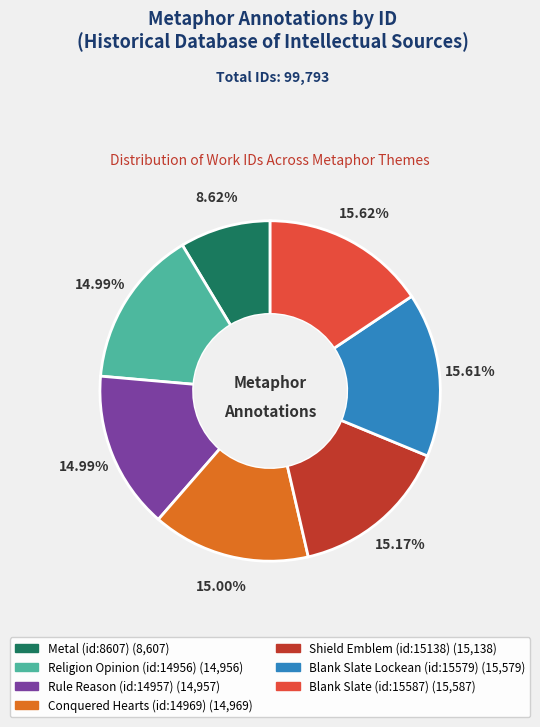

Is it true that Conquered Hearts (id:14969) is 15% of the pie?

True